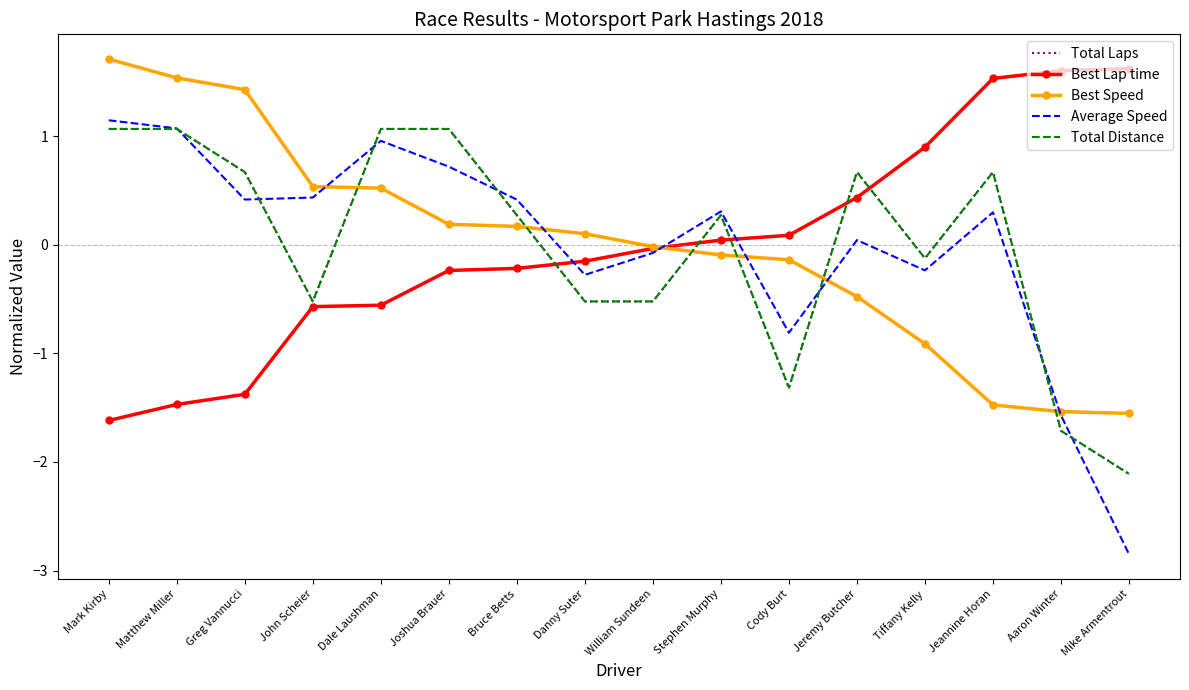

True or false: Best Lap time has a value of 1.6 at Mike Armentrout.

True